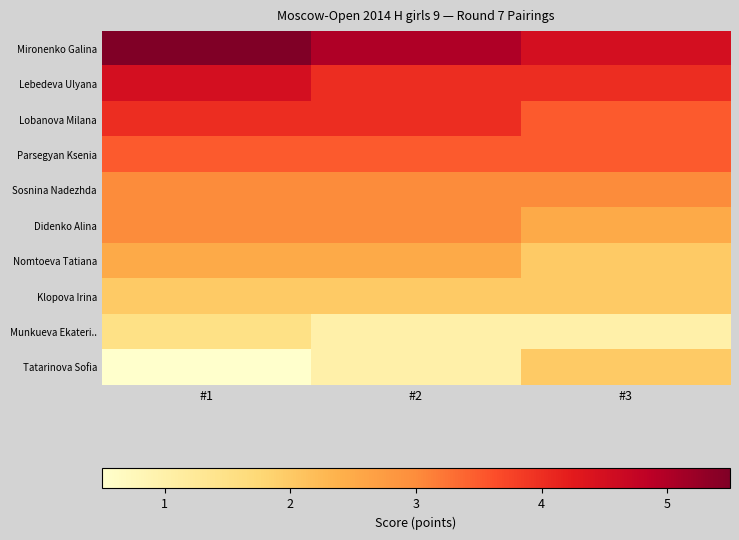

What is the difference between the highest and lowest values at #1?

5.0